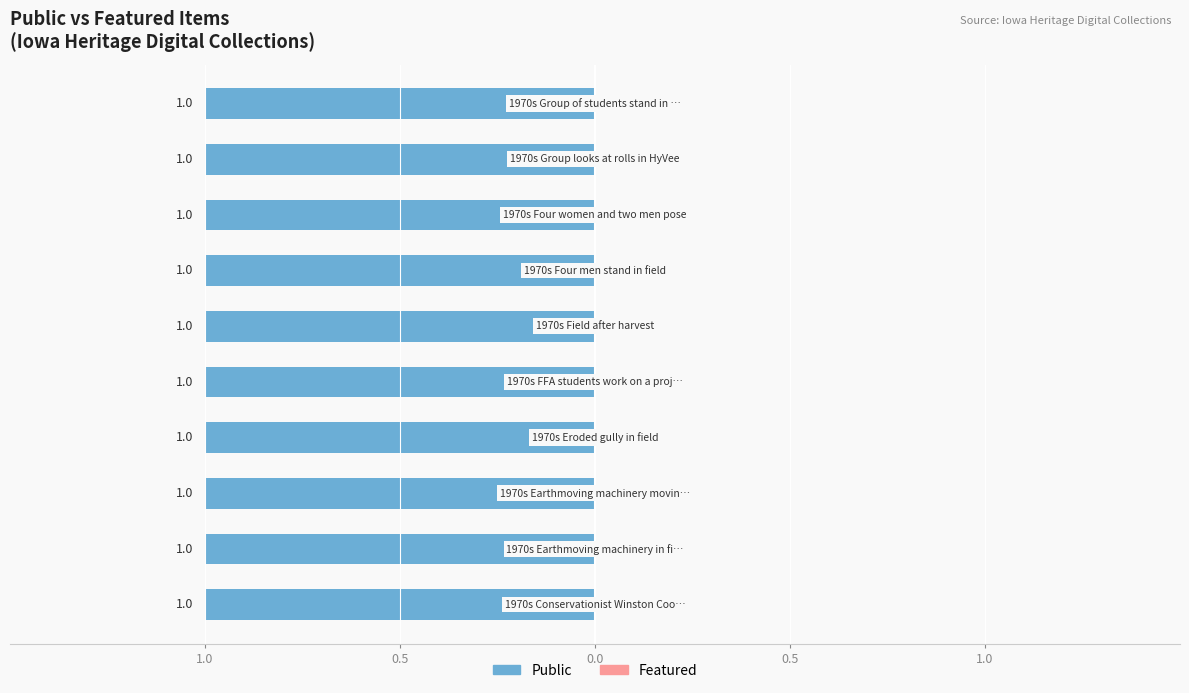

Reading left to right, transcribe all the data shown in this chart.

Public: 1	1	1	1	1	1	1	1	1	1
Featured: 0	0	0	0	0	0	0	0	0	0